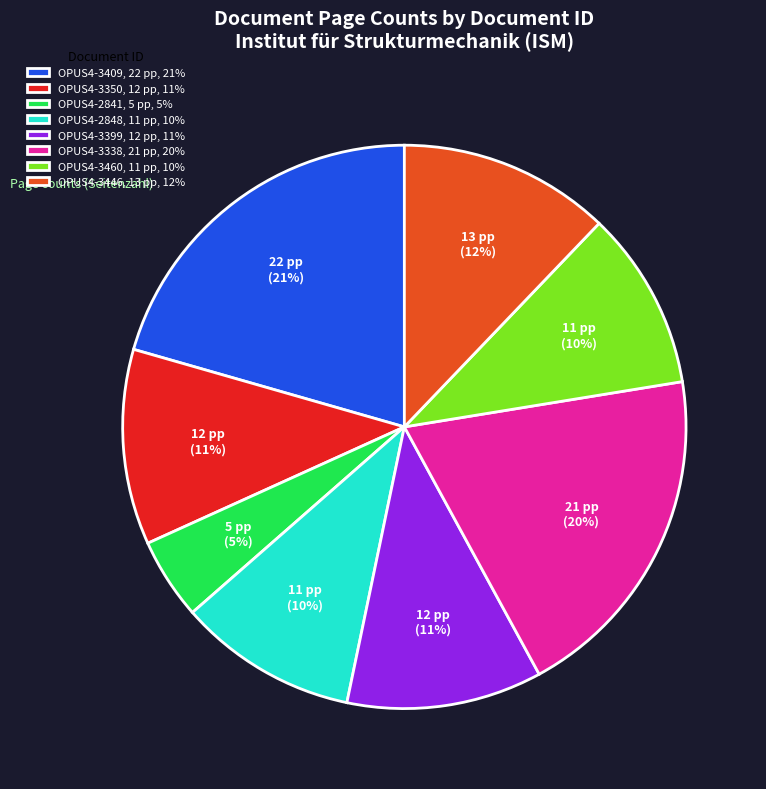

The OPUS4-3460, 11 pp, 10% slice represents 10% of the pie. True or false?

True